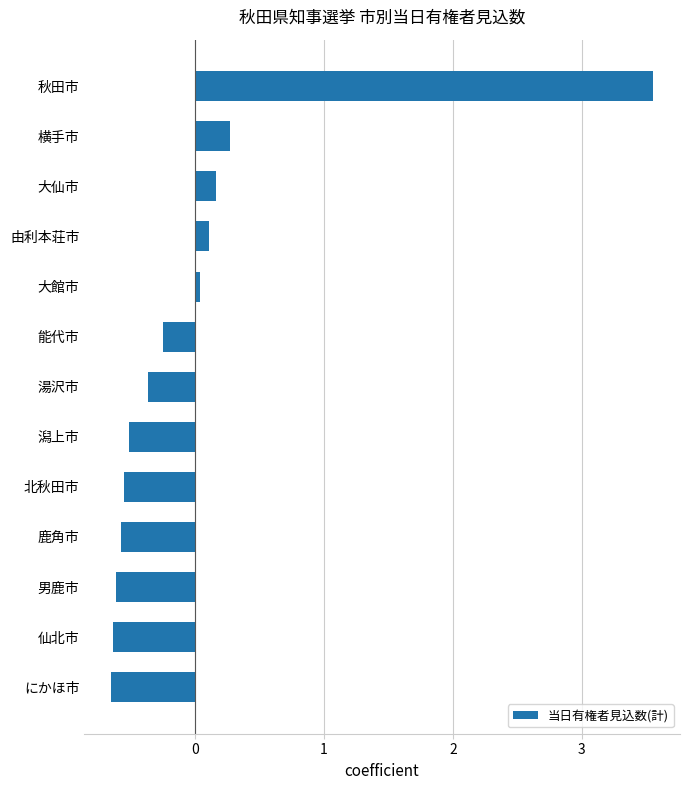

Which has a higher value, 能代市 or 仙北市?

能代市